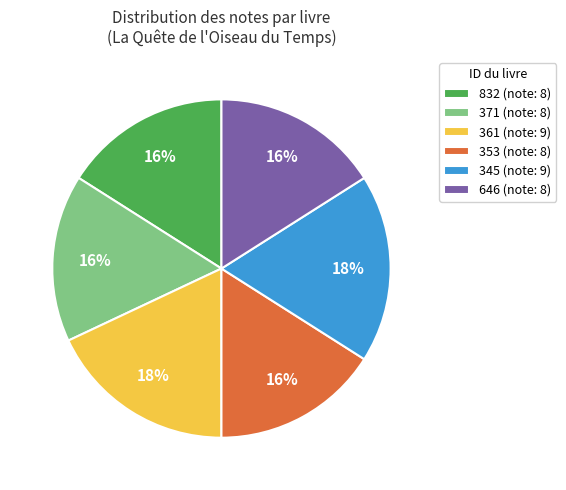

Approximately how many times larger is the value at 345 compared to 832?

1.1